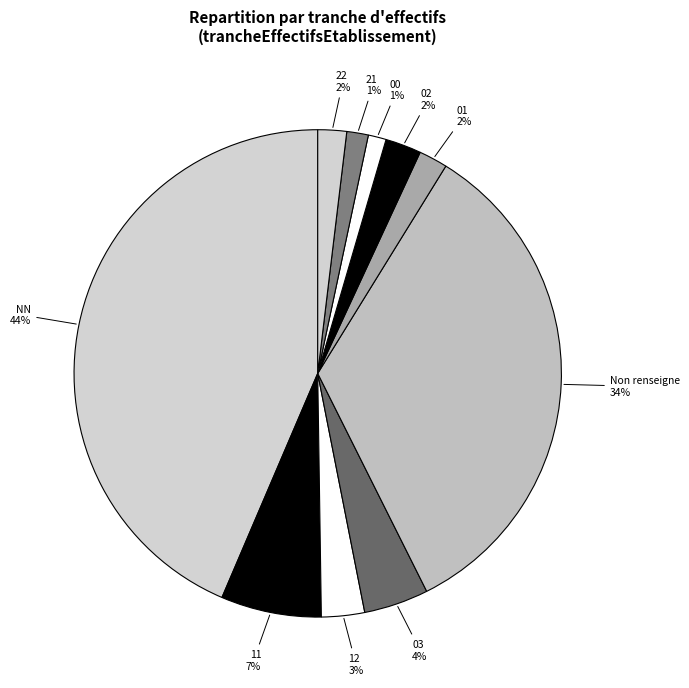

To the nearest percent, what is the difference between the largest and smallest slice percentages?

42%